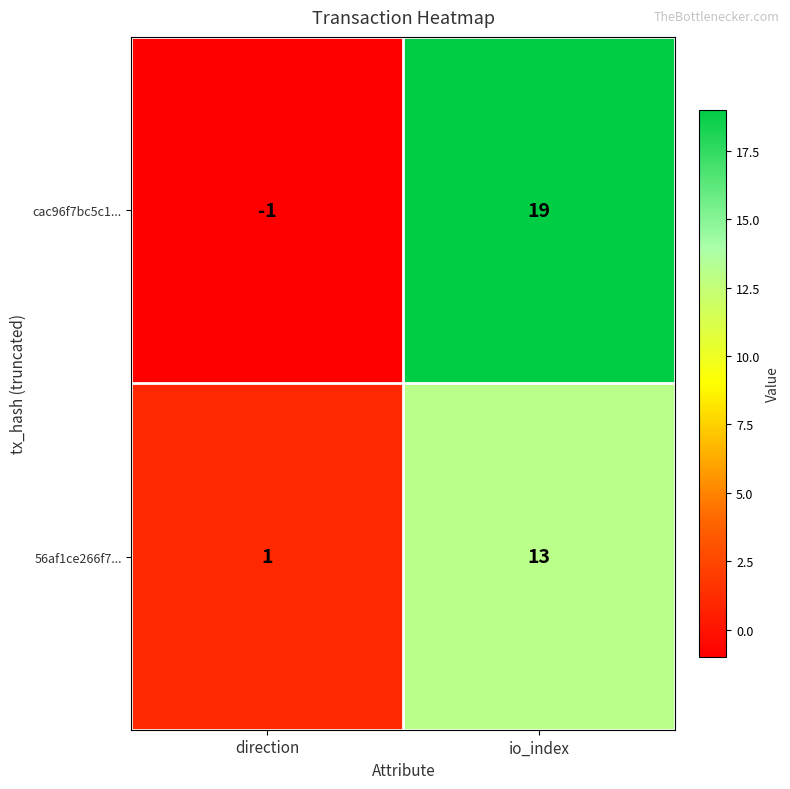

What is the spread (max minus min) of values at io_index?

6